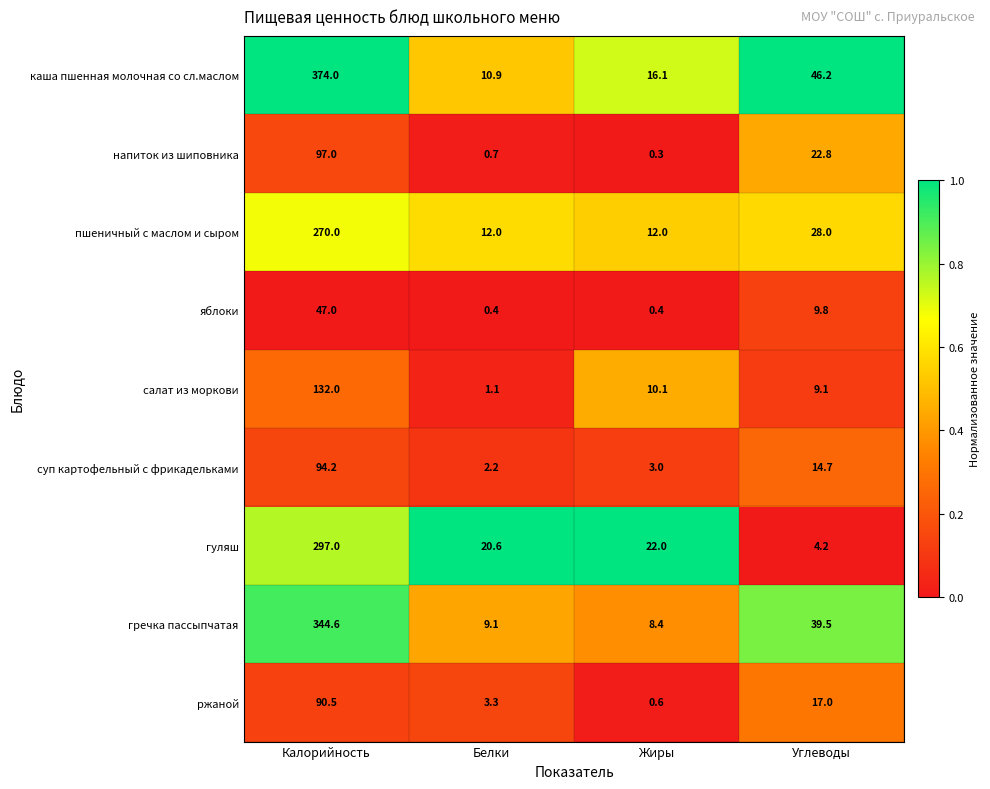

Is it true that каша пшенная молочная со сл.маслом equals 538.9 at Калорийность?

False